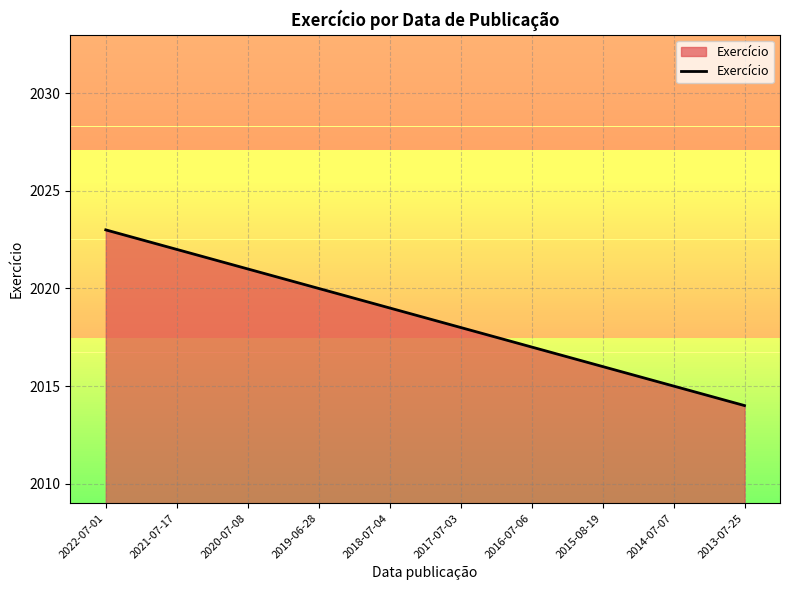

What position from the left is 2013-07-25?

10